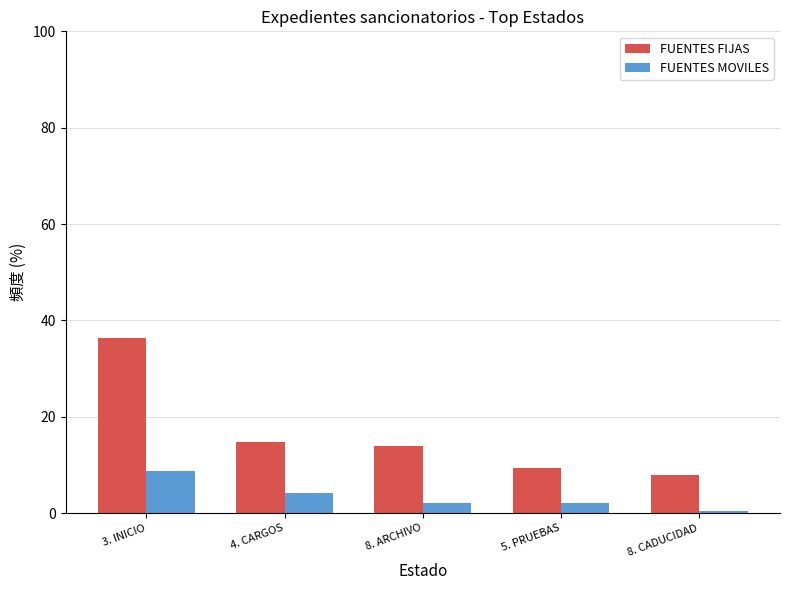

Which series has the widest spread of values?

FUENTES FIJAS